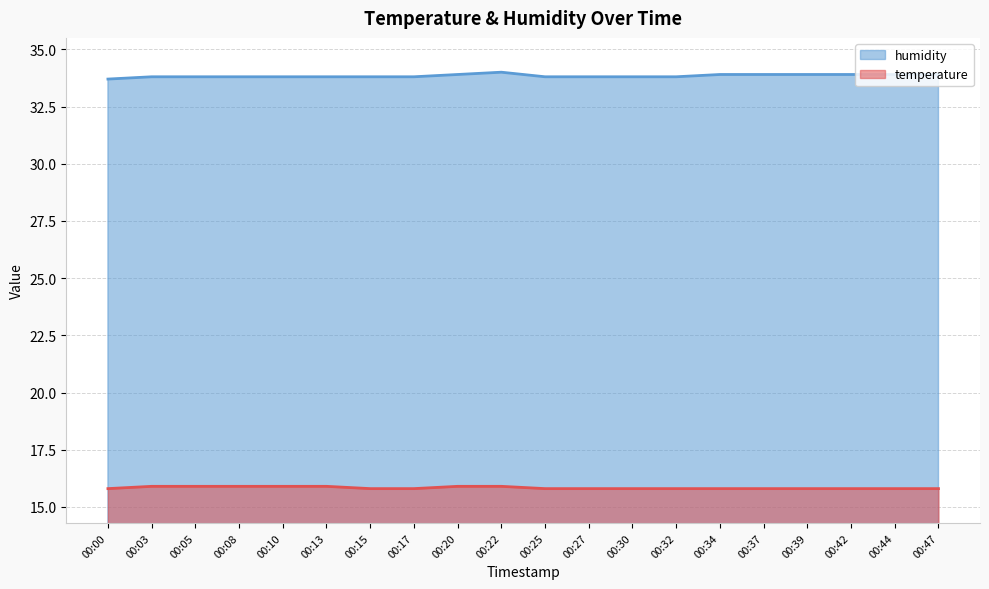

Which has a higher value, 00:03 or 00:08?

00:03